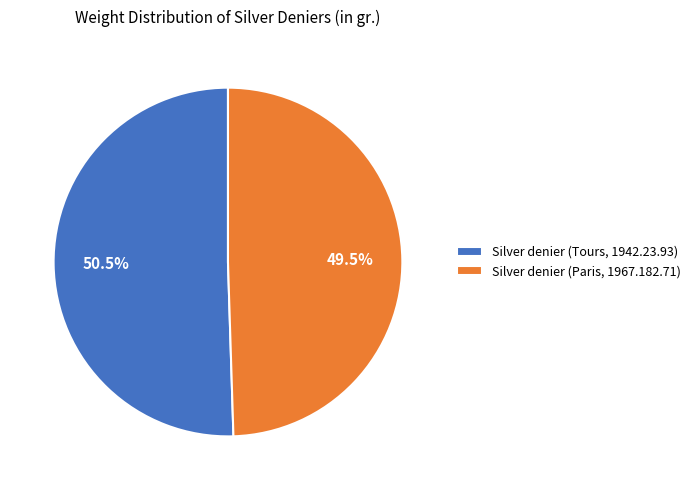

Which category has the biggest portion of the pie?

Silver denier (Tours, 1942.23.93)